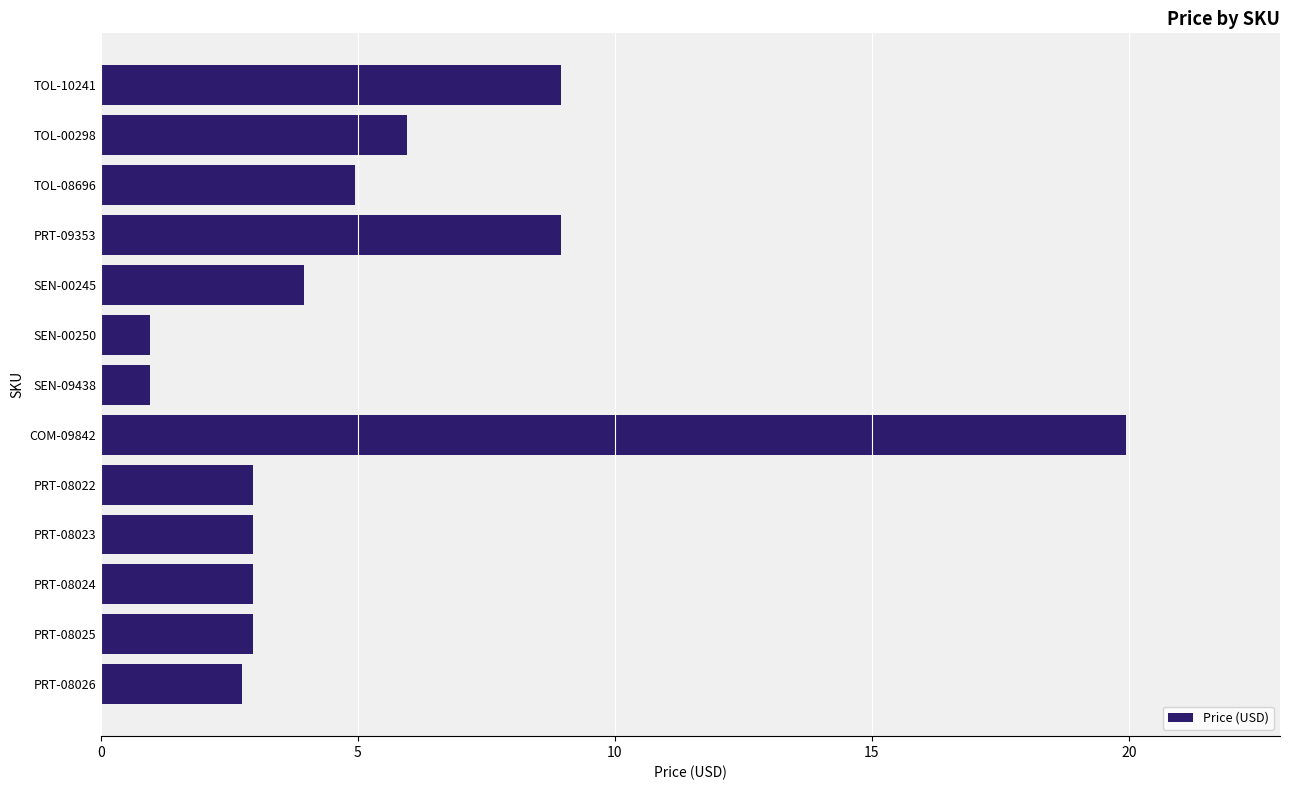

Between COM-09842 and PRT-08022, which is larger?

COM-09842